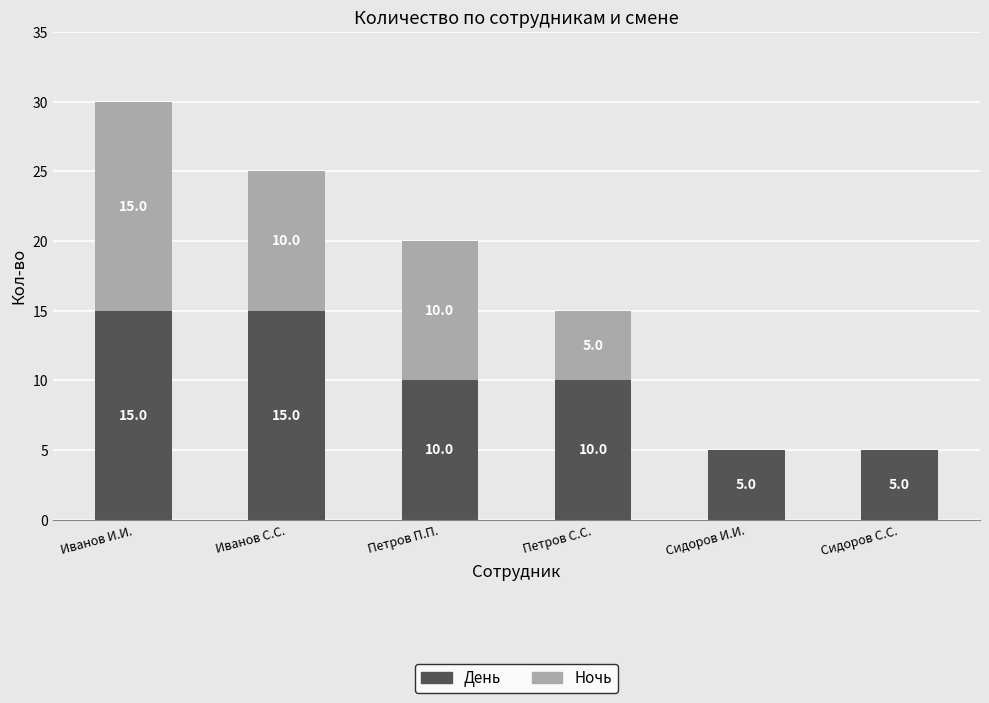

True or false: День has a value of 3 at Сидоров С.С..

False